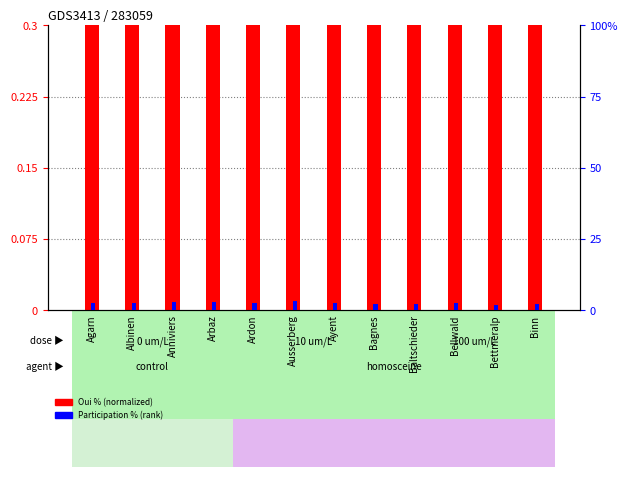

Is it true that Oui % (normalized) equals 0.3 at Anniviers?

False